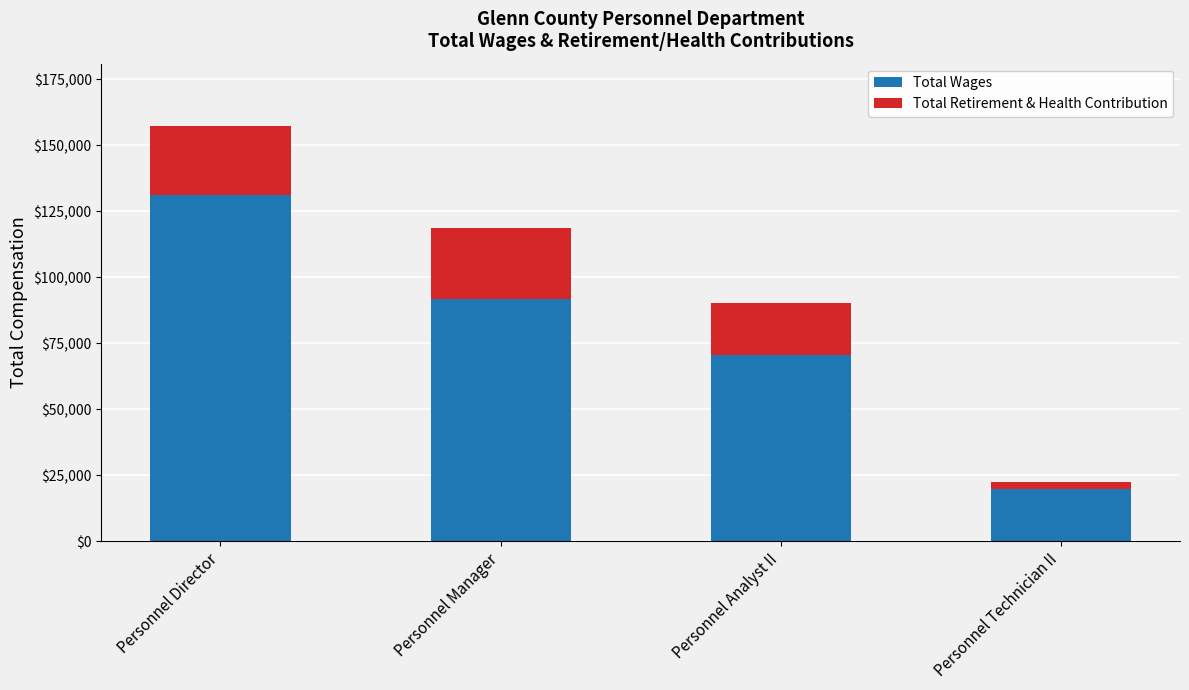

The value of Total Wages at Personnel Analyst II is 70556. True or false?

True